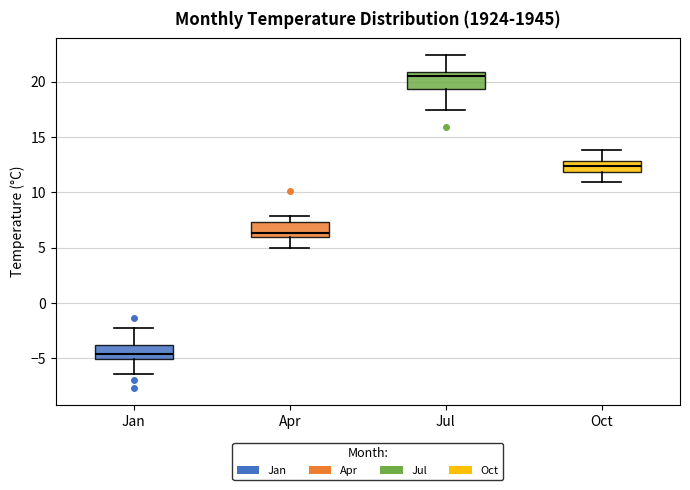

Reading left to right, read every box against the y-axis: the position of its median line, the range the box covers, and the ends of its whiskers. The values are not printed on the chart, so give them approximately, as read against the axis.

Jan: median -4.5, box -5.0 to -4.0, whiskers -6.5 to -2.5
Apr: median 6.5, box 6.0 to 7.5, whiskers 5.0 to 8.0
Jul: median 20.5, box 19.5 to 21.0, whiskers 17.5 to 22.5
Oct: median 12.5, box 12.0 to 13.0, whiskers 11.0 to 14.0